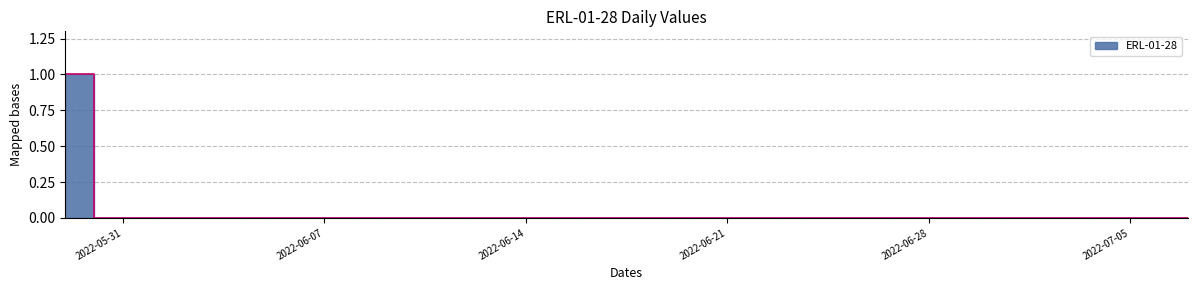

Count the values in the range 0 to 1.

40